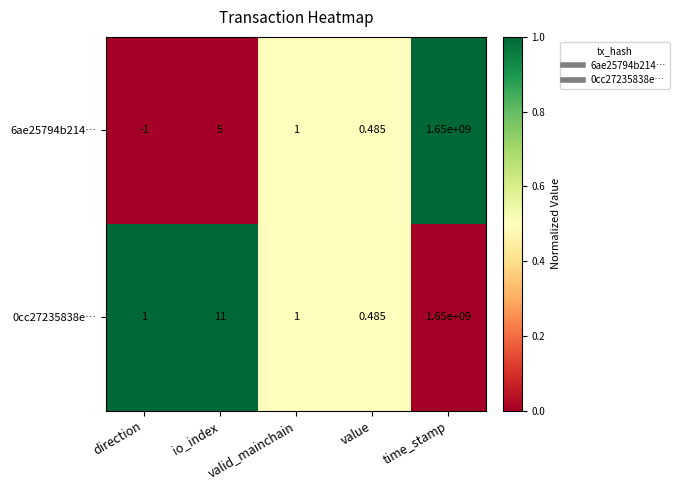

At which label does 6ae25794b214… first exceed 1?

io_index